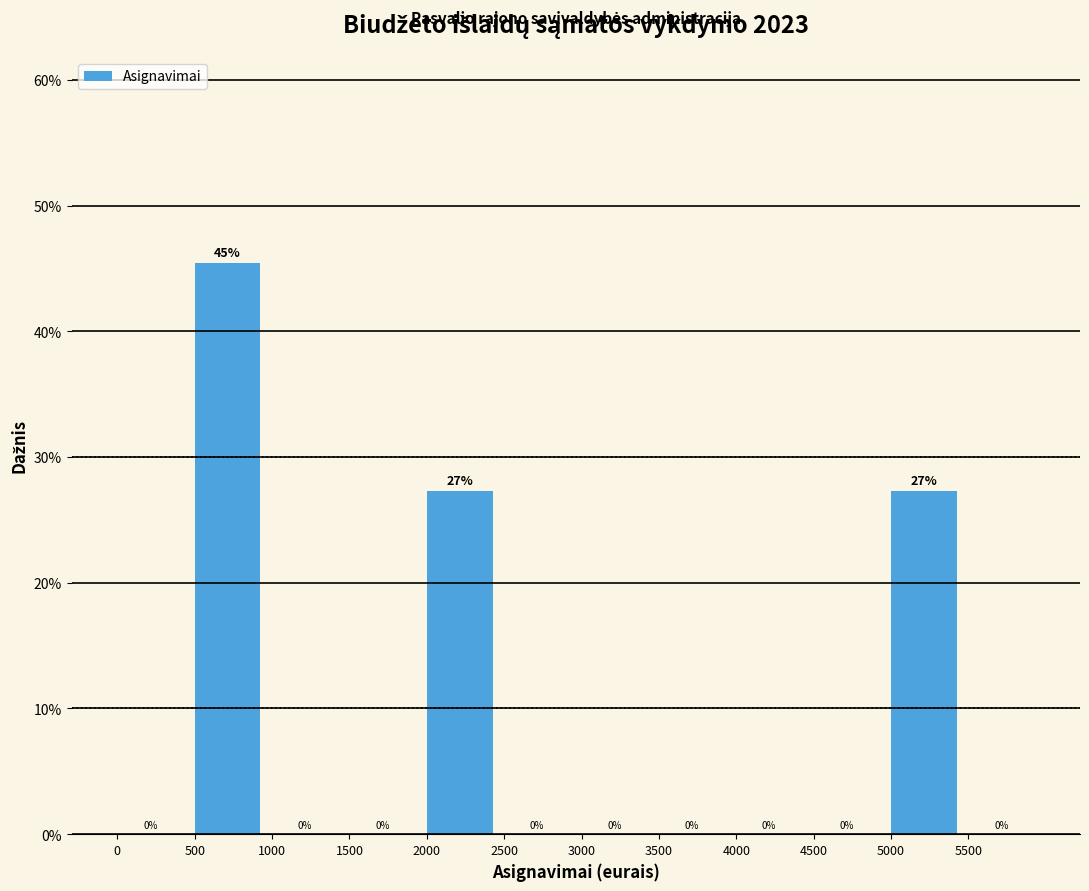

Over which range of the x-axis is the bar tallest?

500 to 1000